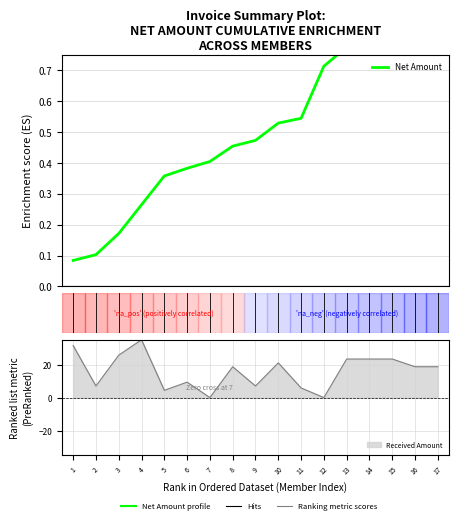

What is the sum of all values?

8.9